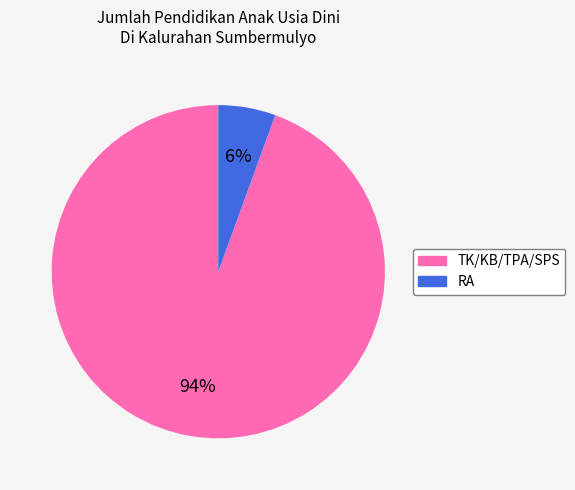

What is the majority slice?

TK/KB/TPA/SPS